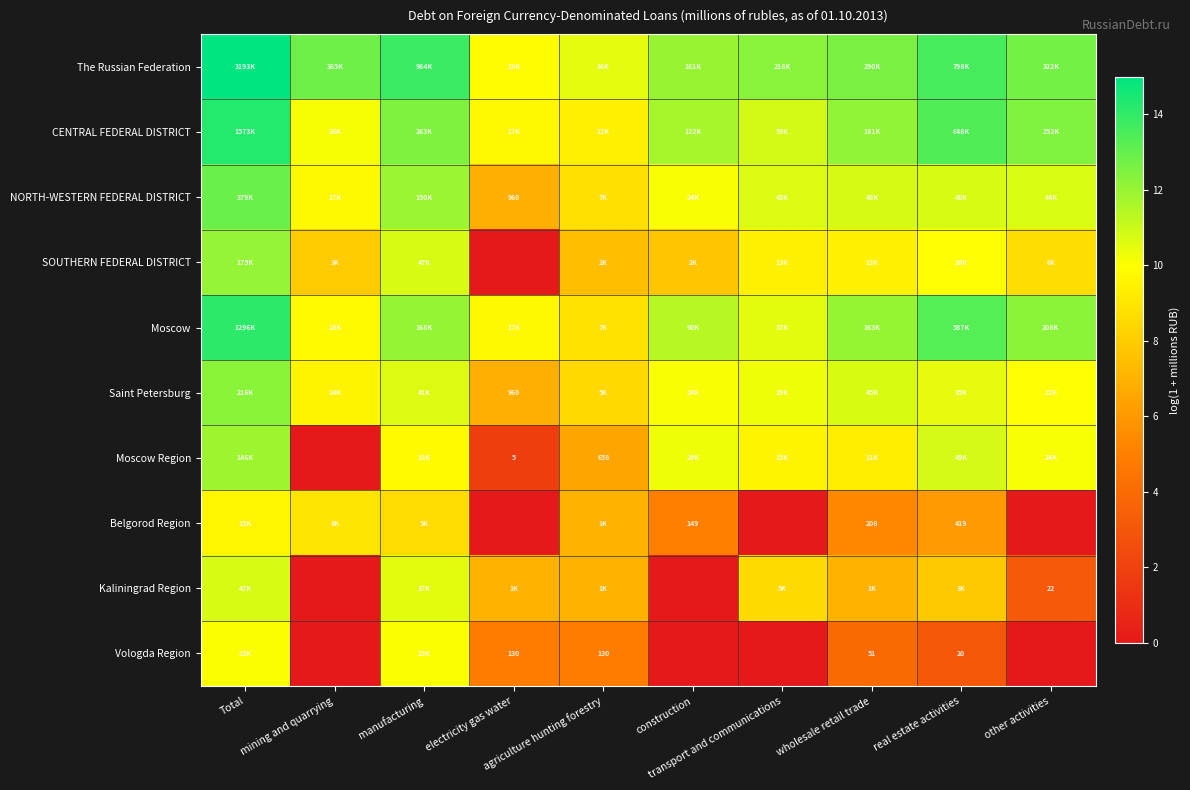

True or false: Belgorod Region has a value of 5.0 at construction.

True